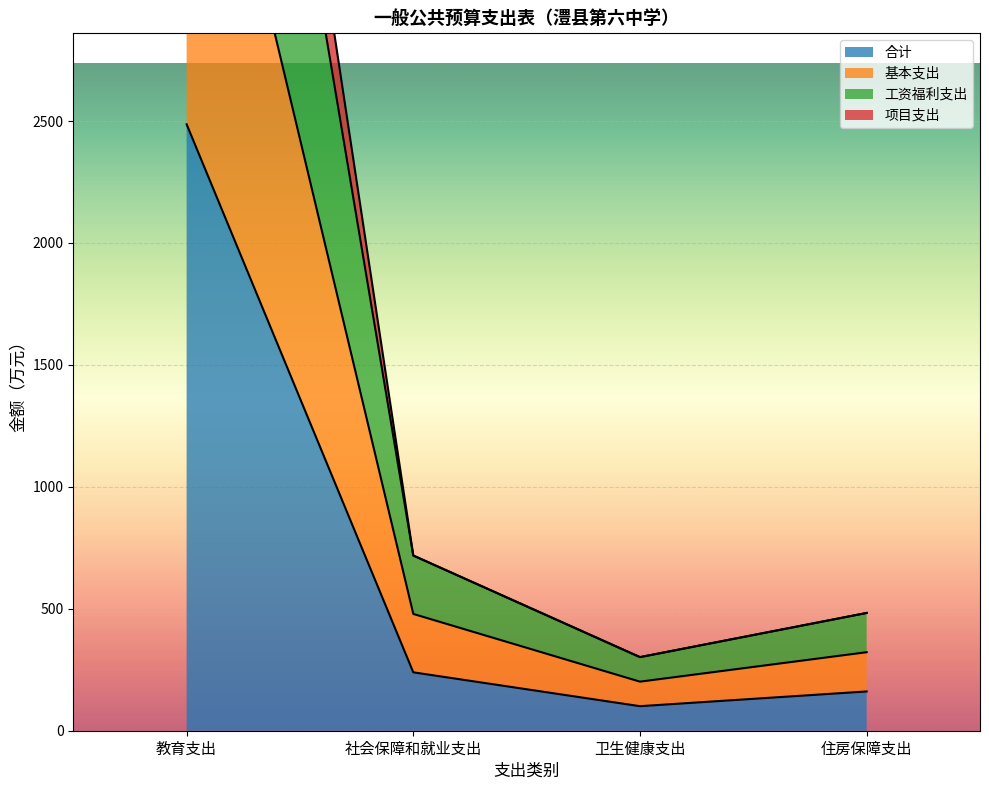

Rank the categories by 合计 value from lowest to highest.

卫生健康支出, 住房保障支出, 社会保障和就业支出, 教育支出